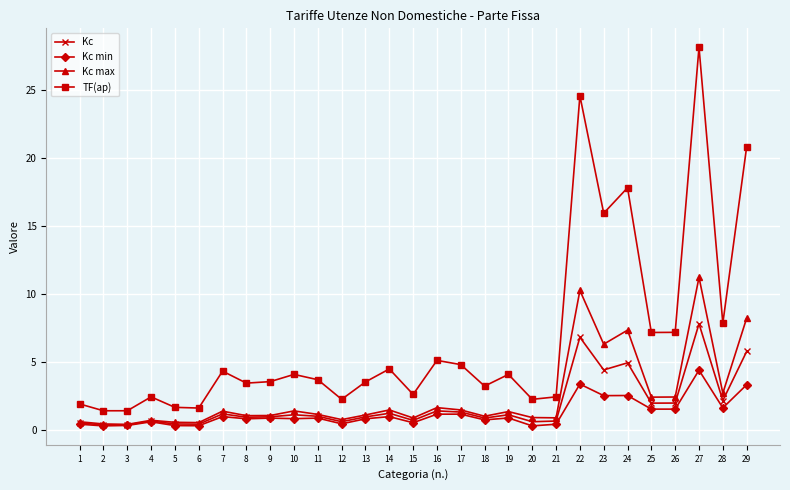

What is the spread (max minus min) of values at 23?

13.4